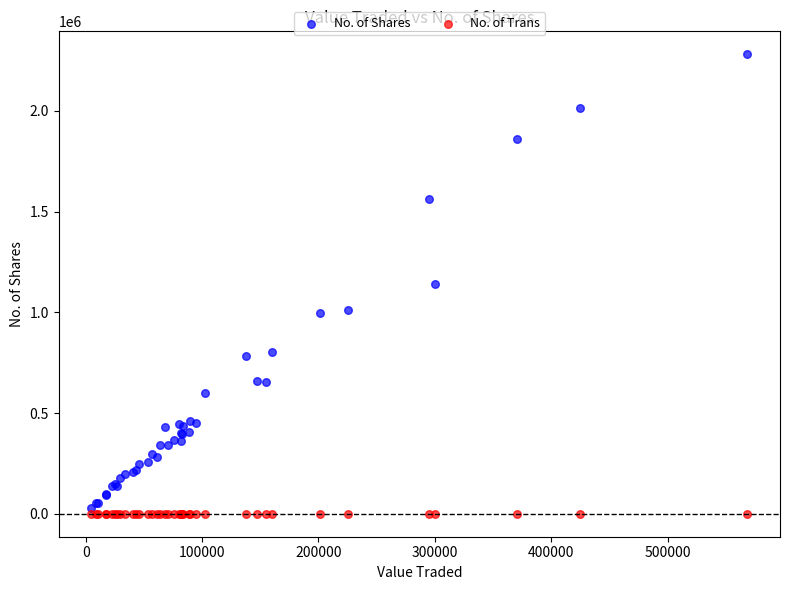

Which series has the largest Y range (max minus min)?

No. of Shares